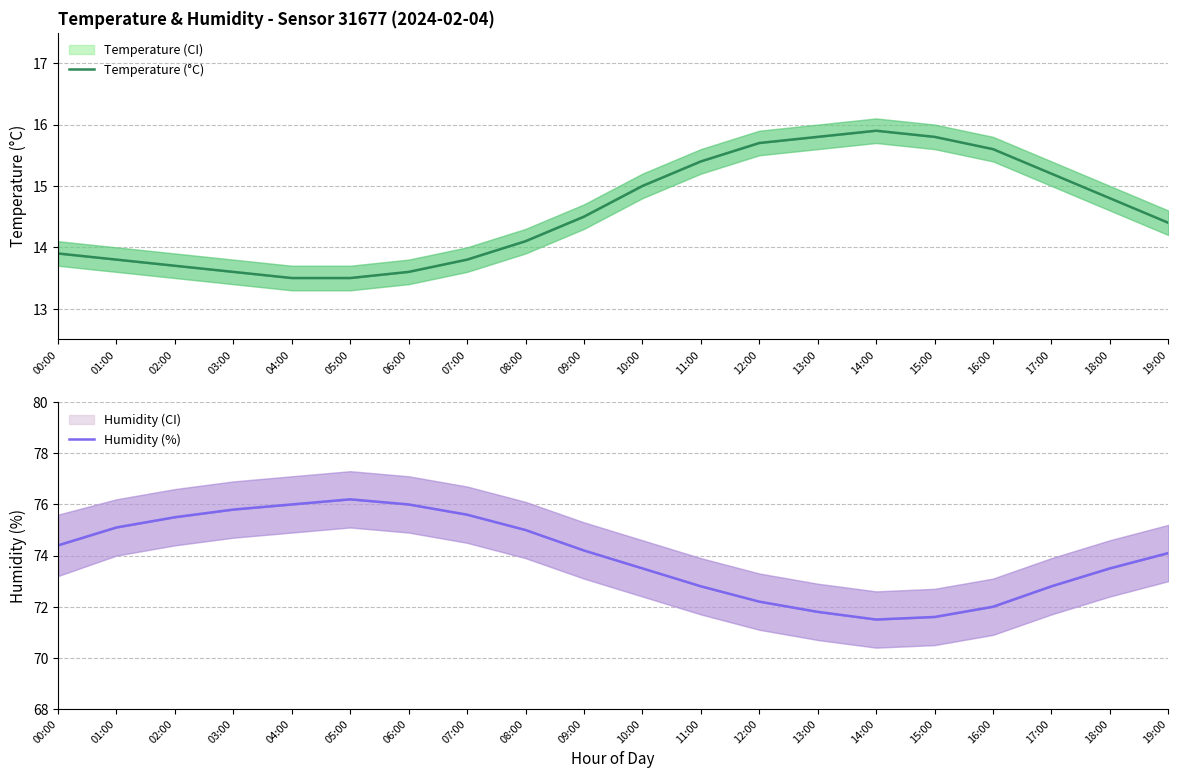

Which series has the widest spread of values?

Humidity (%)